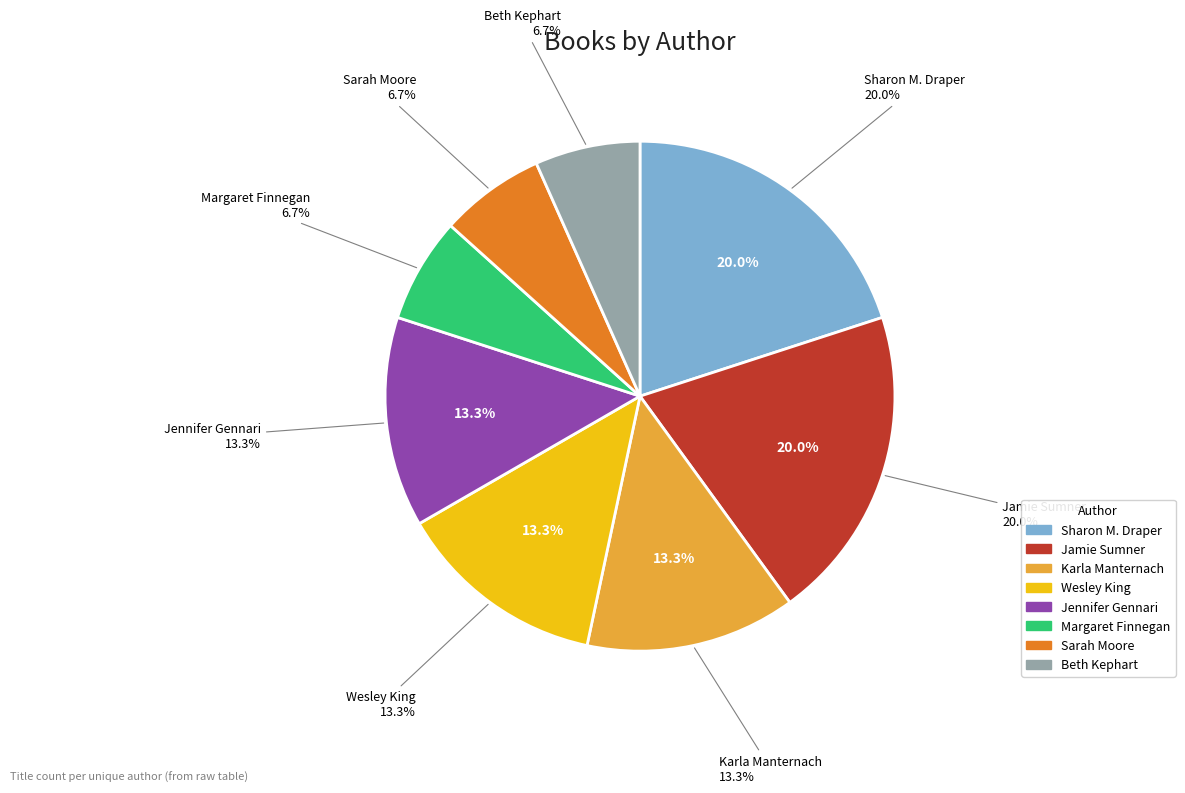

Rank the categories by value from lowest to highest.

Margaret Finnegan (154885240), Sarah Moore (218014048), Beth Kephart (2117111553), Karla Manternach (139136848), Wesley King (452907296), Jennifer Gennari (166539248), Sharon M. Draper (706340), Jamie Sumner (151469790)